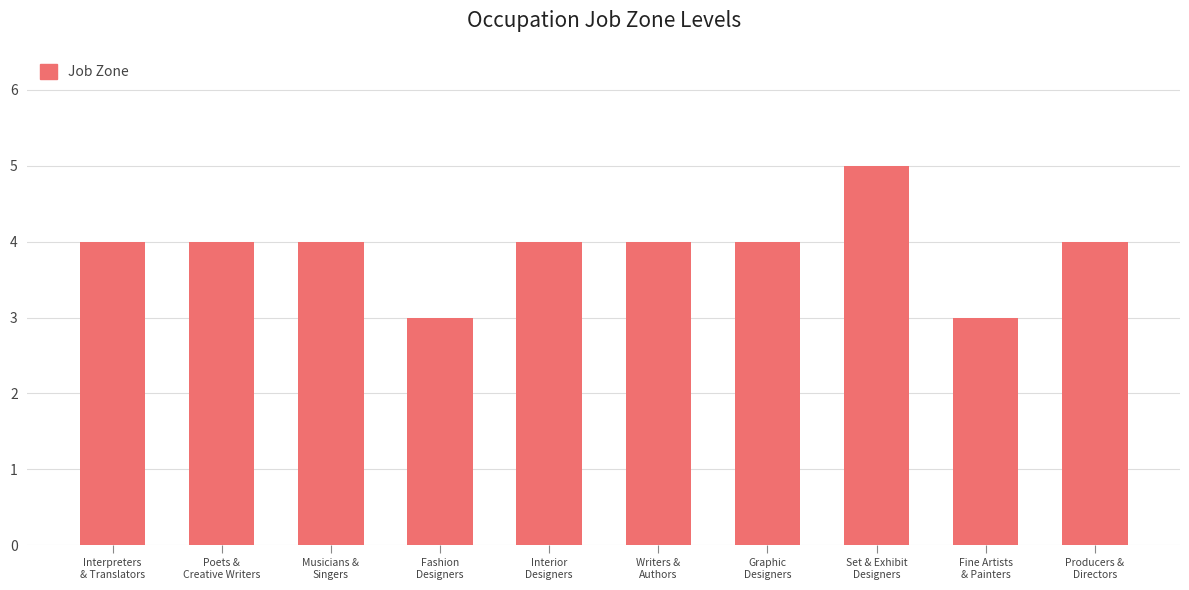

Reading left to right, transcribe all the data shown in this chart.

Interpreters
& Translators=4	Poets &
Creative Writers=4	Musicians &
Singers=4	Fashion
Designers=3	Interior
Designers=4	Writers &
Authors=4	Graphic
Designers=4	Set & Exhibit
Designers=5	Fine Artists
& Painters=3	Producers &
Directors=4